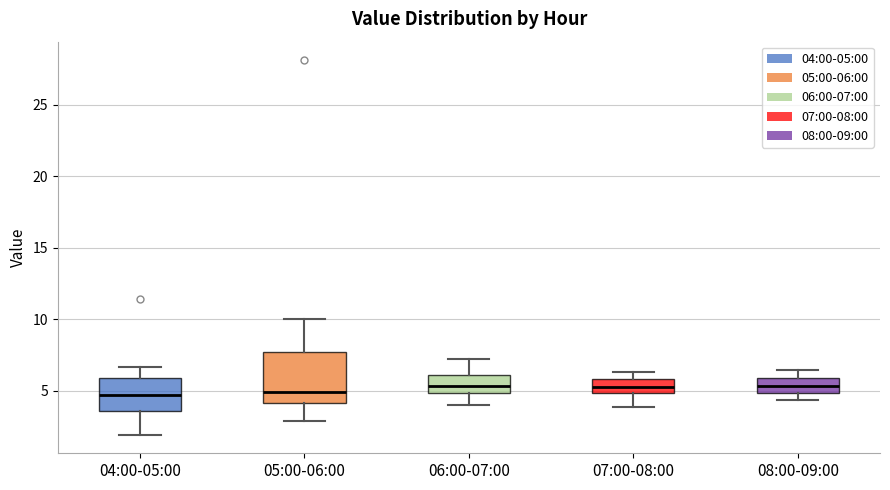

Comparing the boxes themselves (not the whiskers), which one is the tallest?

05:00-06:00